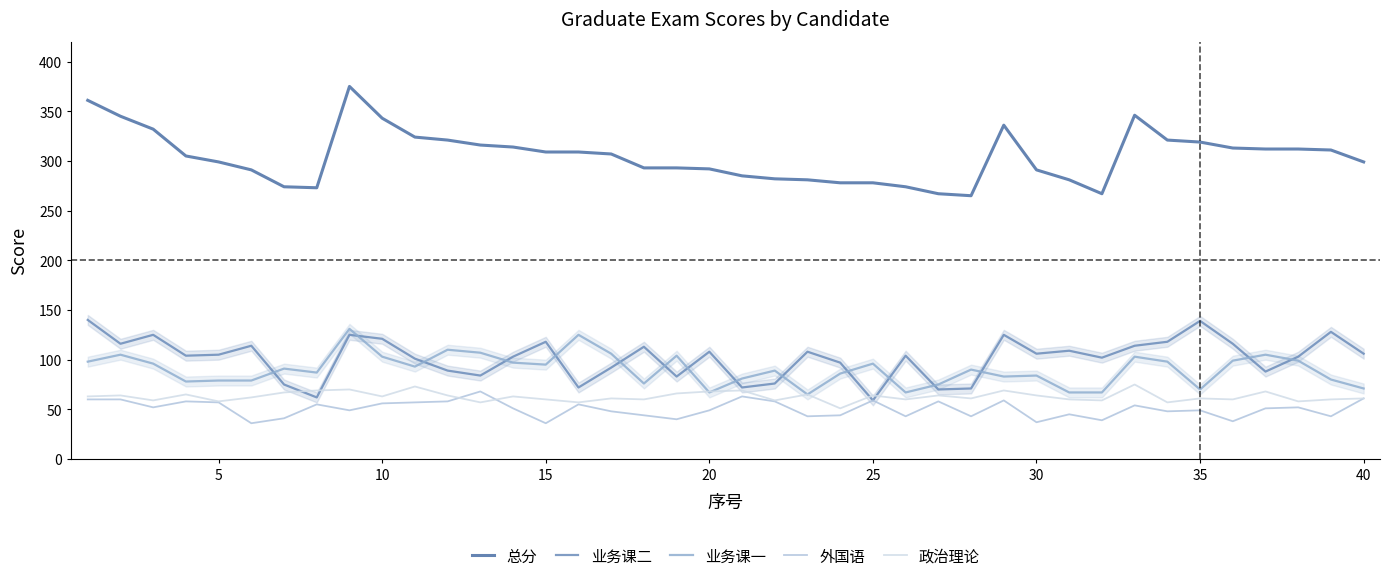

Which series has the largest total across all categories?

总分